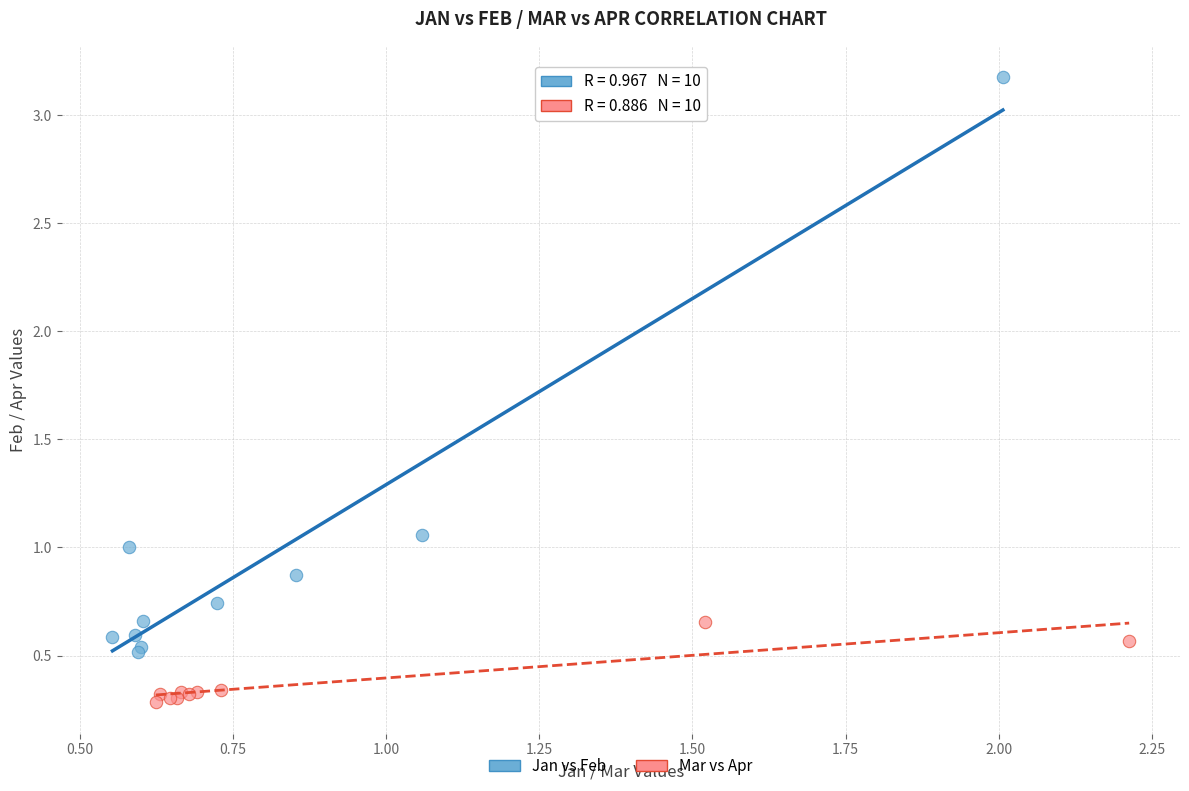

What are all the series names shown in the legend?

Jan vs Feb, Mar vs Apr